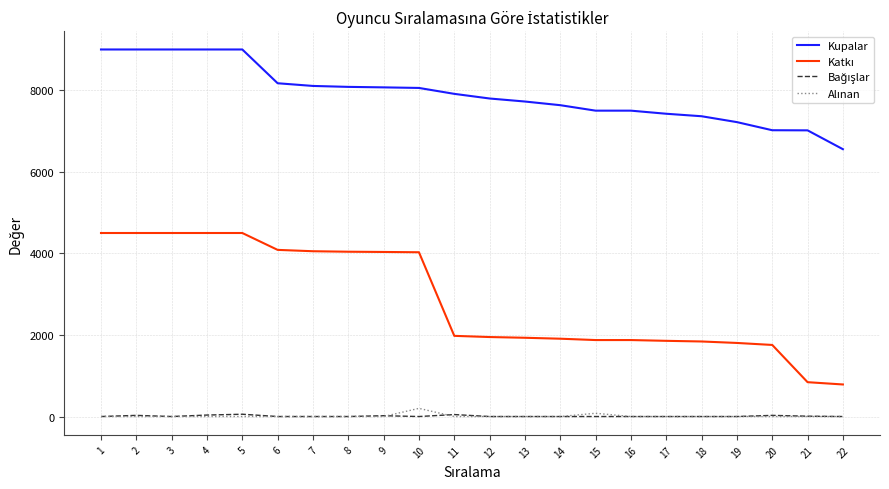

What is the minimum value for Kupalar?

6555